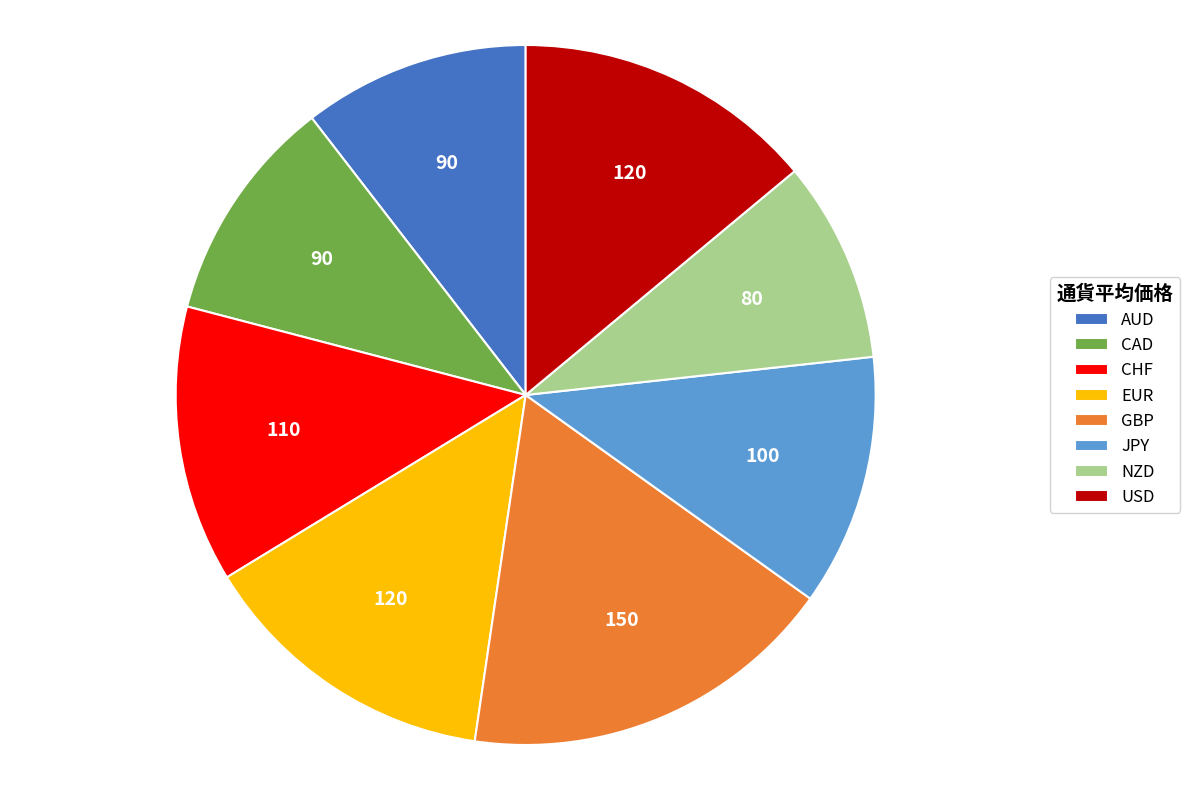

Between NZD and GBP, which is larger?

GBP